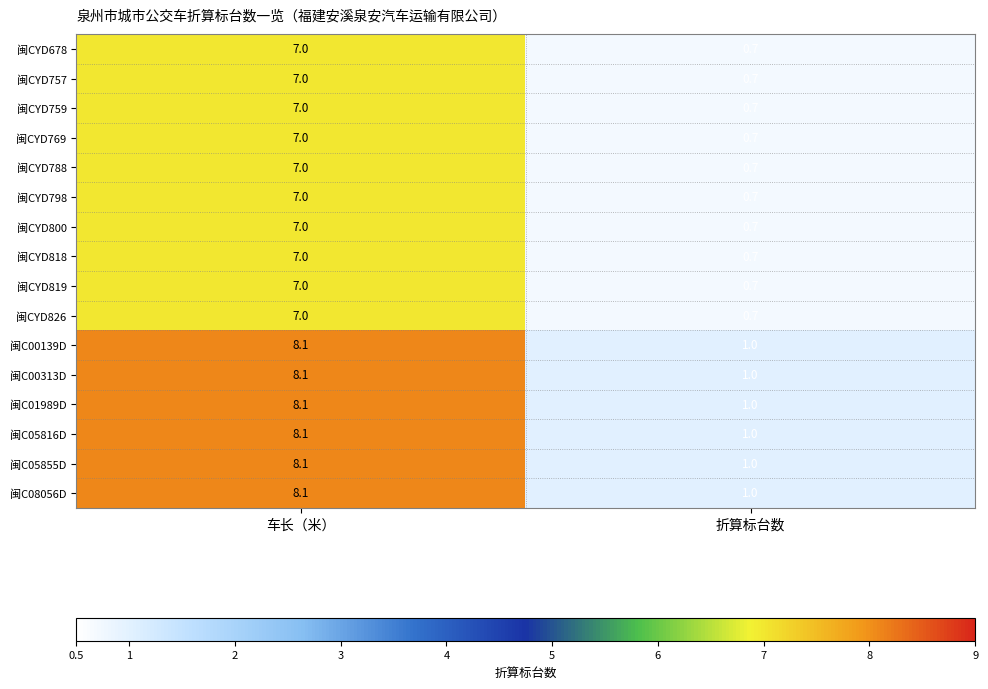

At which category is the sum across all series the highest?

车长（米）